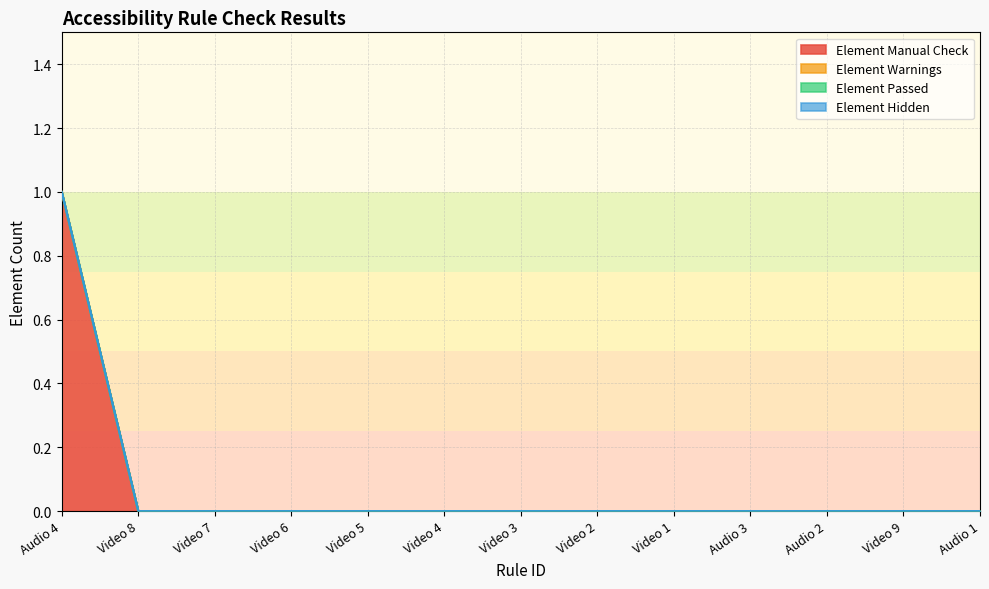

Reading left to right, what are all the values shown in this chart?

Element Manual Check: 1	0	0	0	0	0	0	0	0	0	0	0	0
Element Warnings: 0	0	0	0	0	0	0	0	0	0	0	0	0
Element Passed: 0	0	0	0	0	0	0	0	0	0	0	0	0
Element Hidden: 0	0	0	0	0	0	0	0	0	0	0	0	0